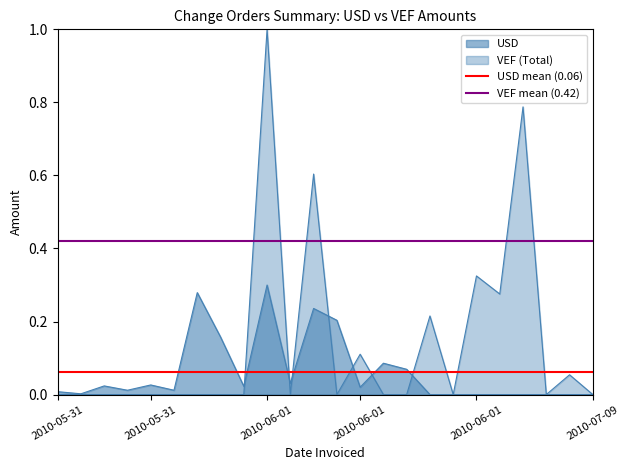

Is it true that USD mean (0.06) equals 0.0 at 2010-05-31?

False